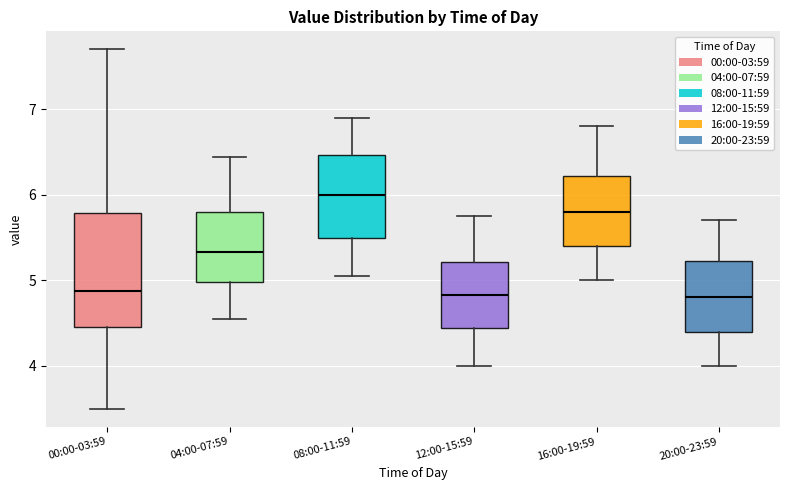

Comparing the boxes themselves (not the whiskers), which one is the tallest?

00:00-03:59